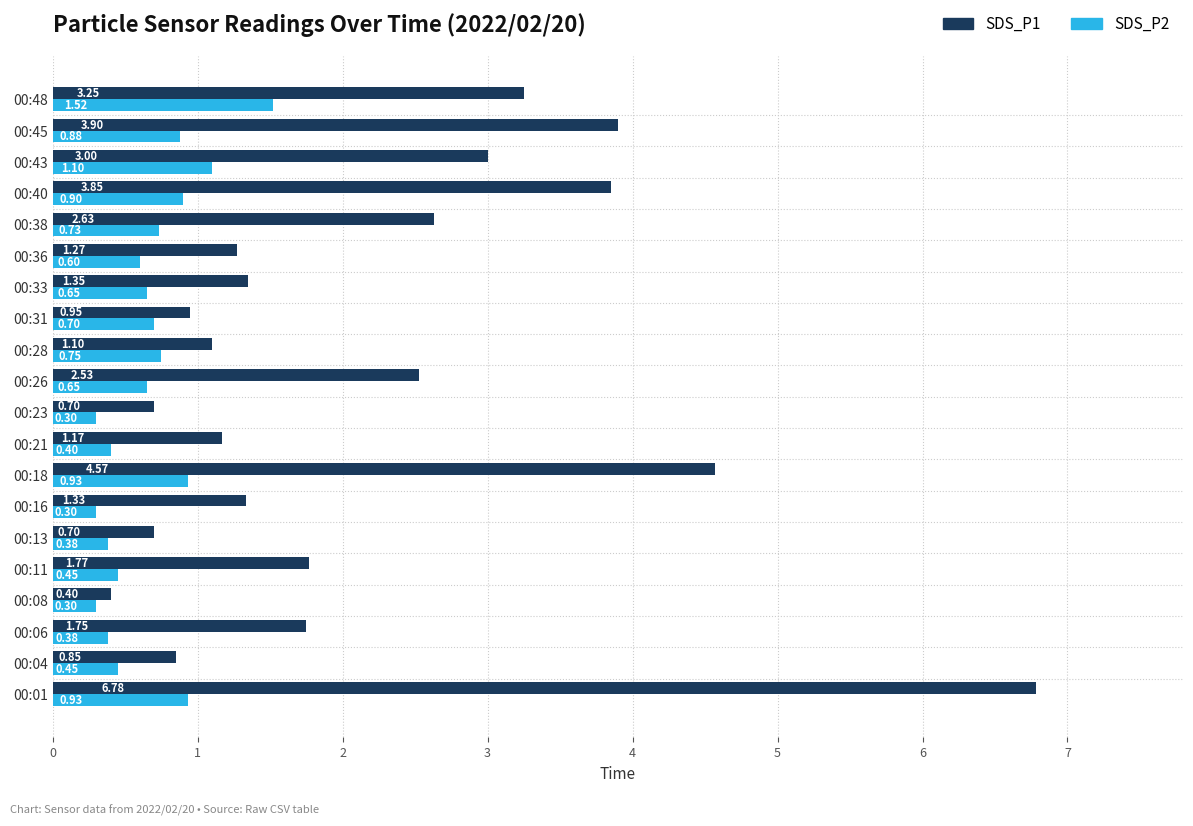

Where is SDS_P1 nearest to the value 3?

00:43